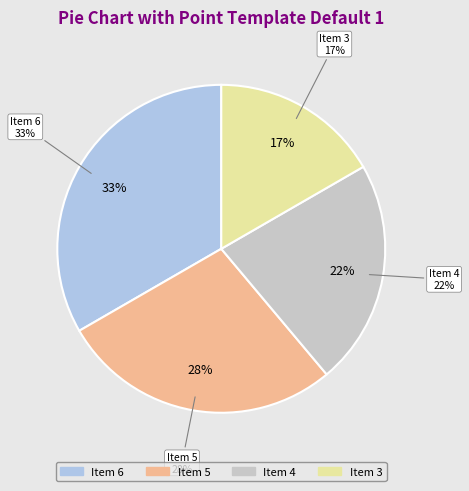

How many segments does this pie chart have?

4